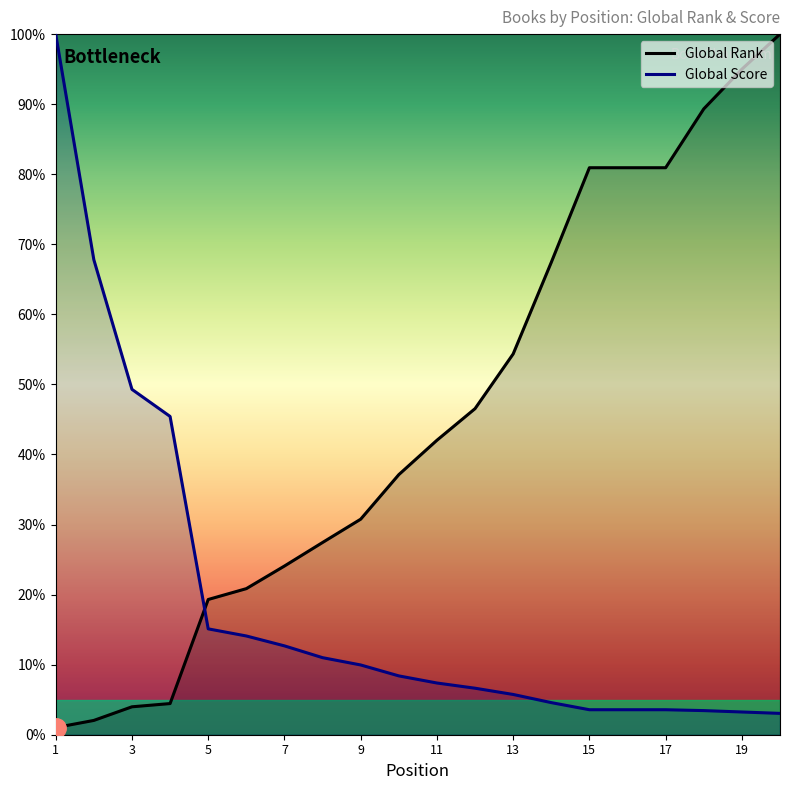

The value of Global Rank at 12 is 46.5. True or false?

True